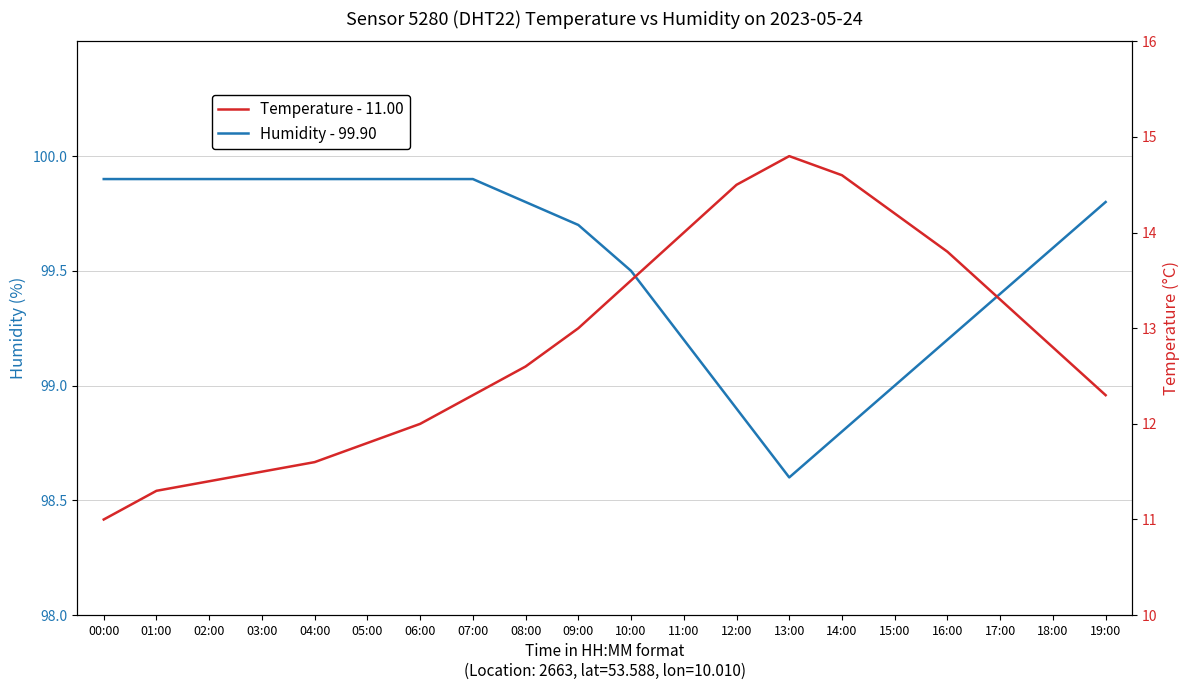

What is the highest value of the Temperature - 11.00 series?

14.8